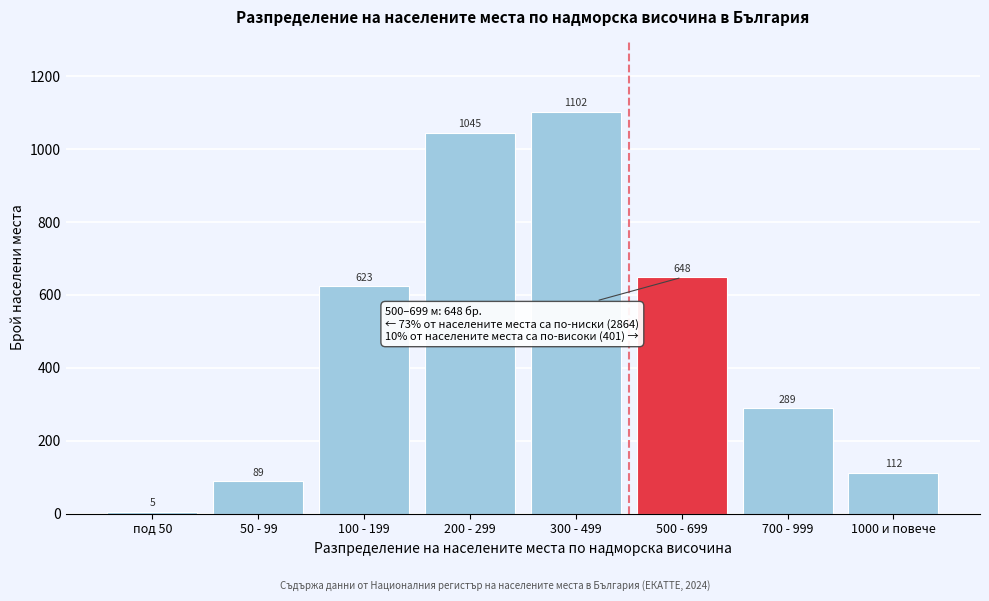

Reading left to right, transcribe all the data shown in this chart.

5	89	623	1045	1102	648	289	112